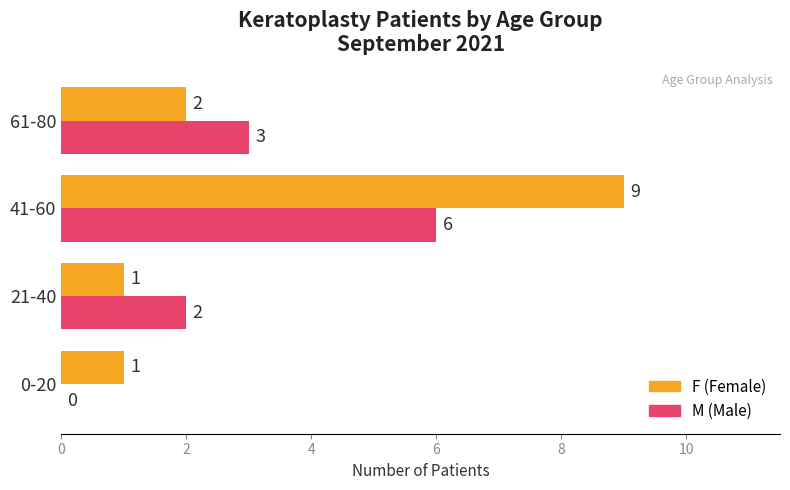

What is the greatest value displayed?

9